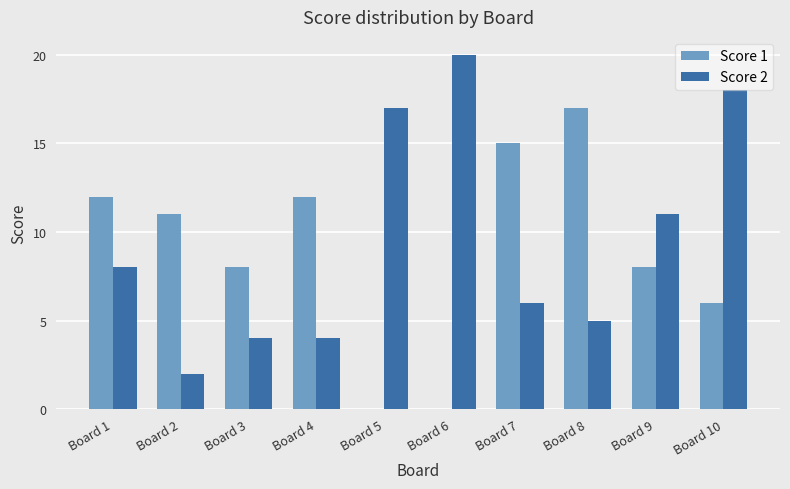

What is the sum of the Score 1 values at Board 9 and Board 7?

23